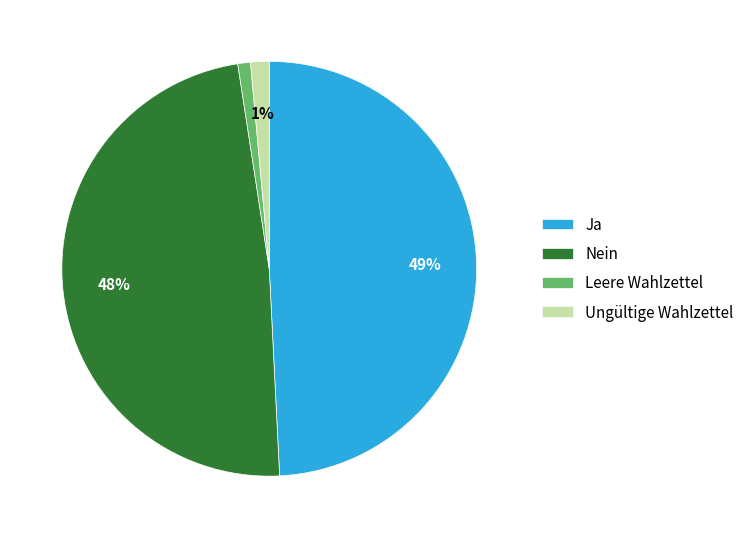

Between Nein and Ja, which is larger?

Ja